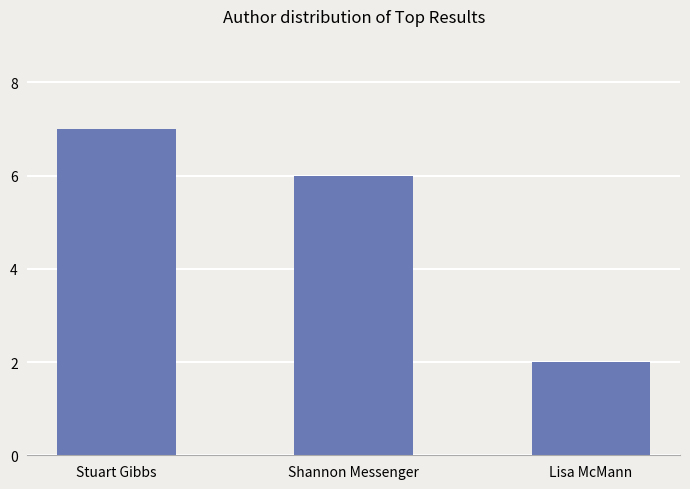

What is the label of the 1st bar from the left?

Stuart Gibbs